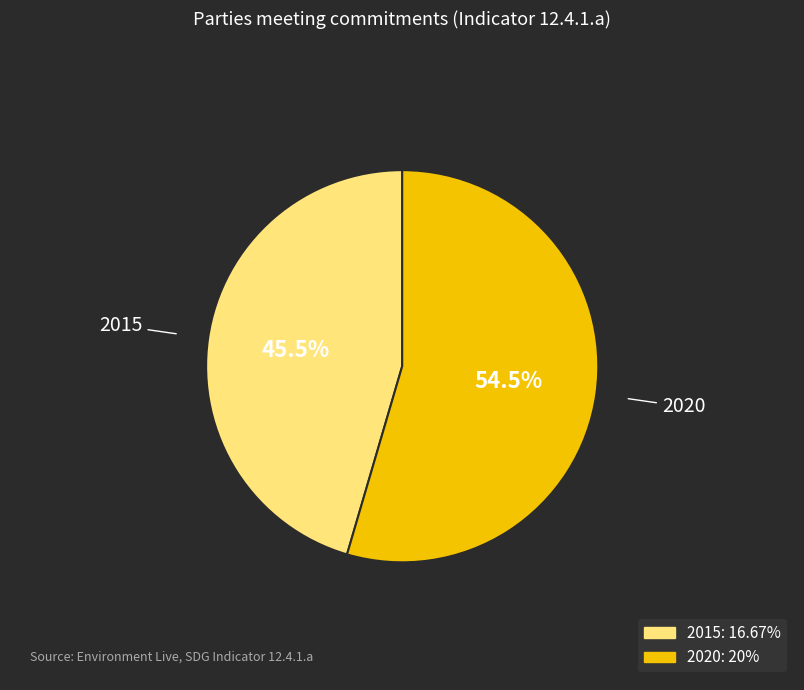

Is the sum of 2020 and 2015 greater than half?

Yes